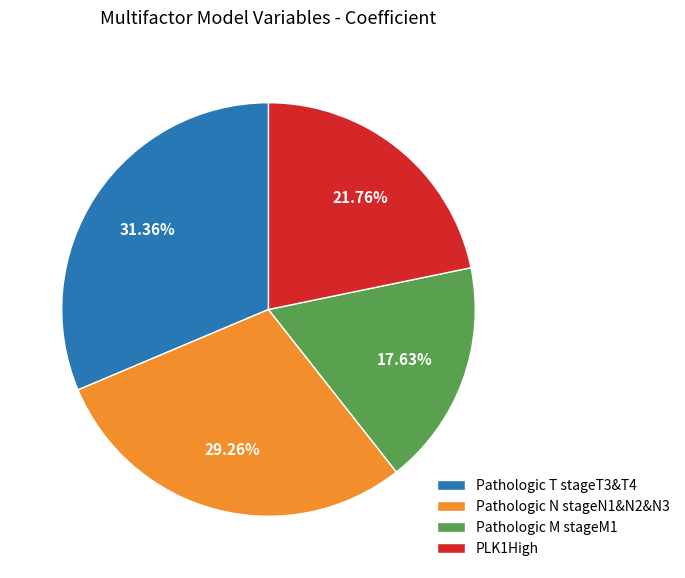

Combined, what portion of the pie is Pathologic N stageN1&N2&N3 and Pathologic T stageT3&T4?

60.6%